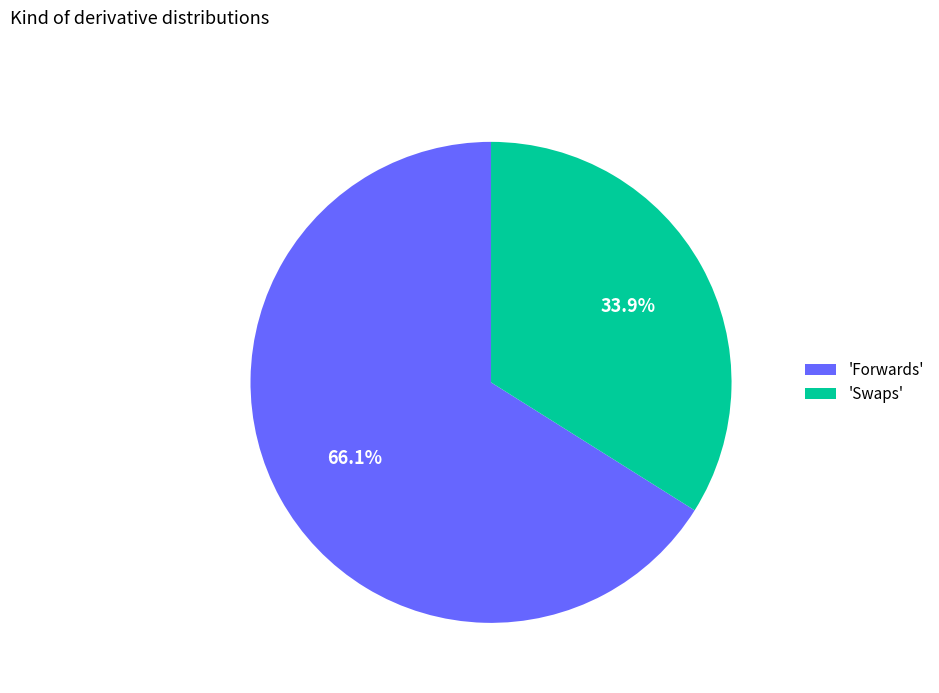

How many segments does this pie chart have?

2